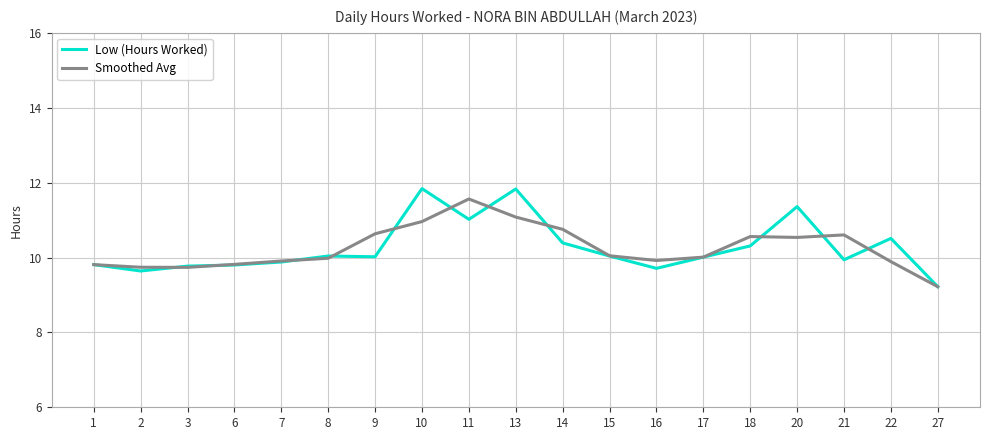

Is it true that Low (Hours Worked) equals 9.8 at 1?

True